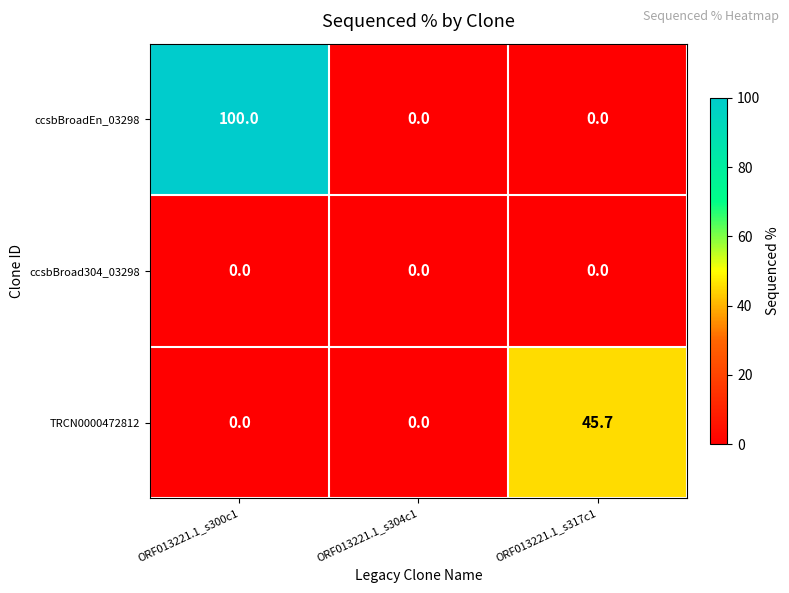

List the series in order of their peak value, highest first.

ccsbBroadEn_03298, TRCN0000472812, ccsbBroad304_03298